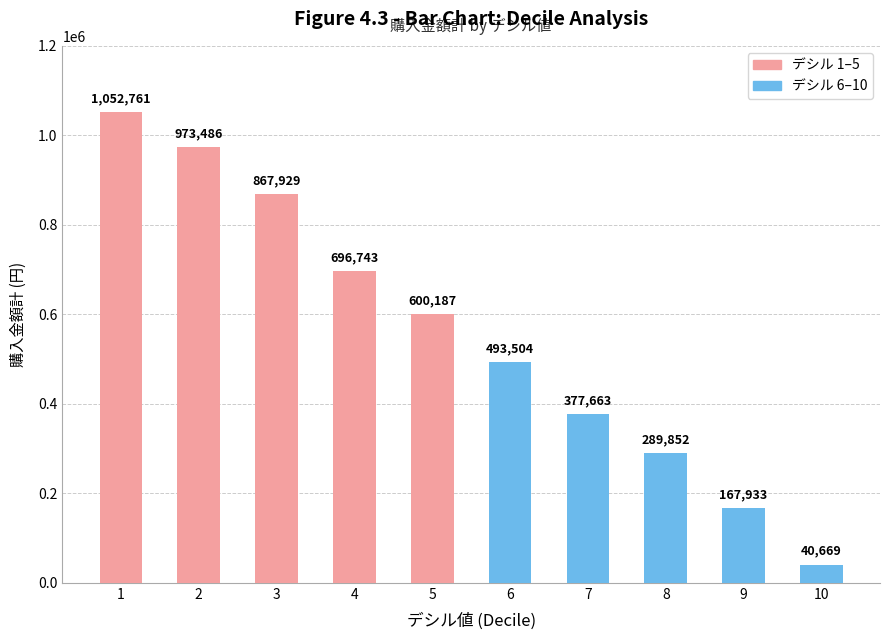

What is the sum of the values at 3 and 6?

1361433